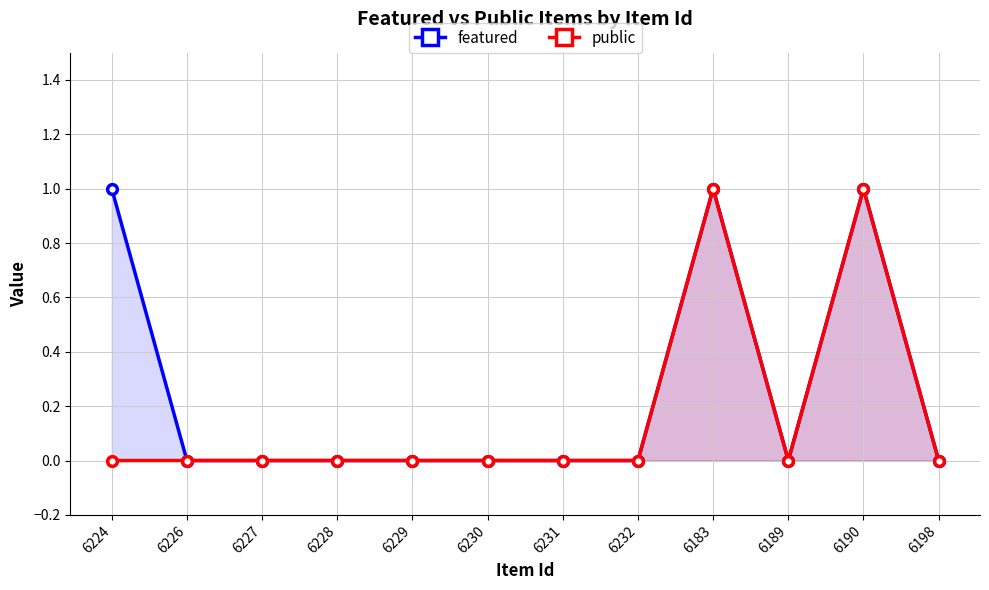

Count the number of data series in this chart.

2